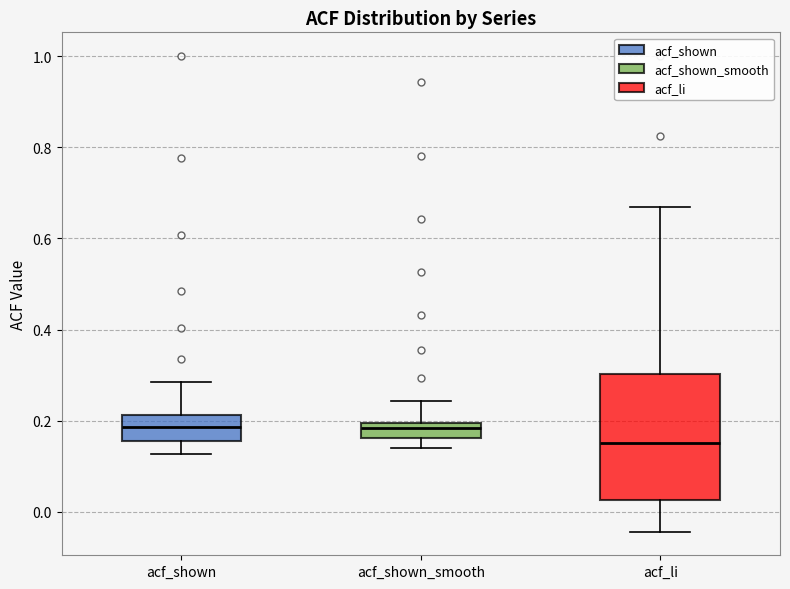

Reading left to right, transcribe this box plot: for each box, give where its median line is, the range the box spans, and where its two whiskers end, as read against the y-axis. The values are not printed on the chart, so give them approximately, as read against the axis.

acf_shown: median 0.18, box 0.16 to 0.22, whiskers 0.12 to 0.28
acf_shown_smooth: median 0.18, box 0.16 to 0.20, whiskers 0.14 to 0.24
acf_li: median 0.16, box 0.02 to 0.30, whiskers -0.04 to 0.66